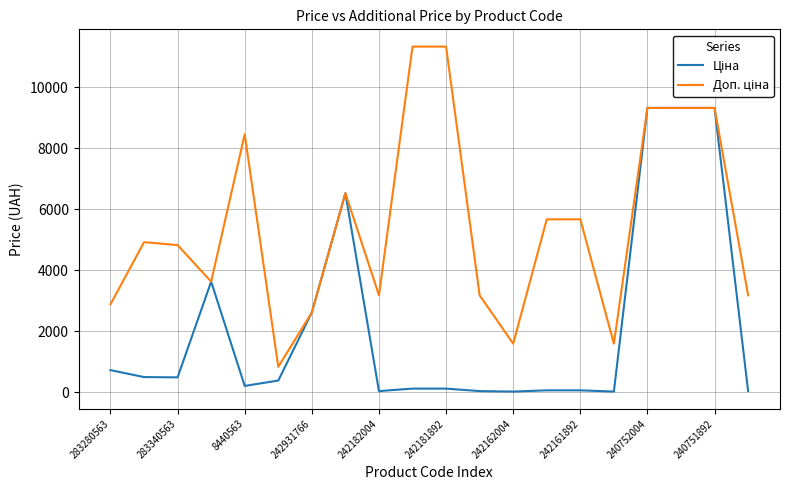

What is the maximum value shown in the chart?

11334.0